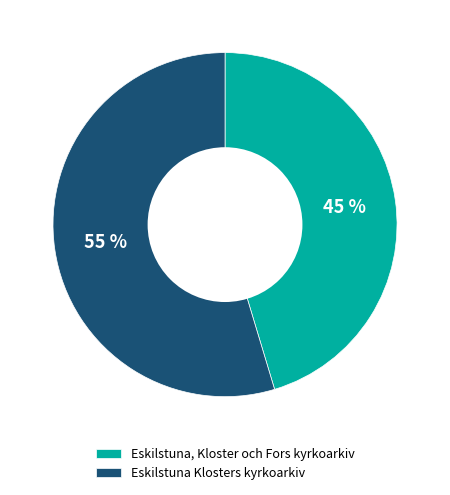

How many slices are in this pie chart?

2